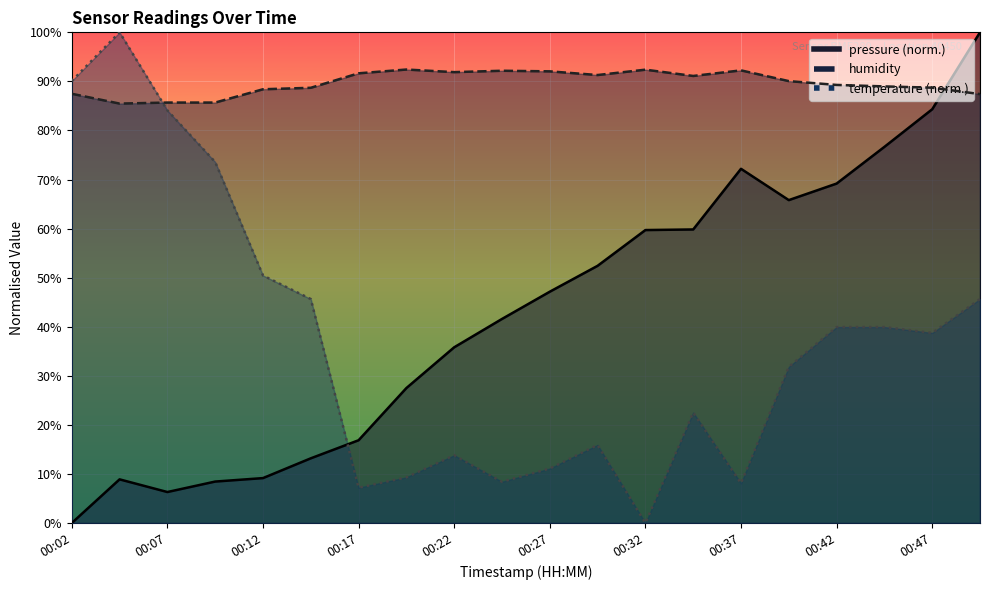

True or false: temperature has a value of 40.9 at 00:07.

False